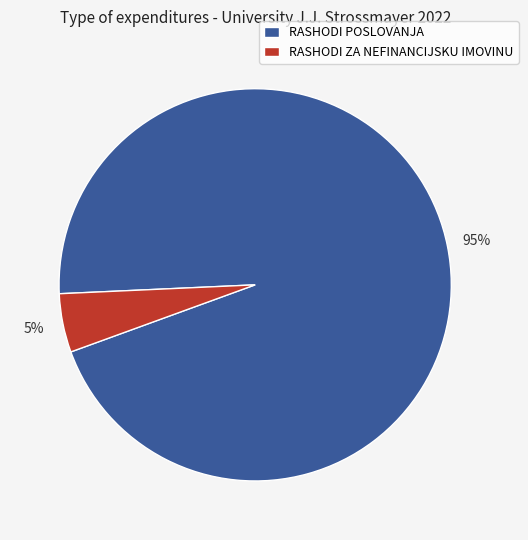

Which category accounts for the majority?

RASHODI POSLOVANJA